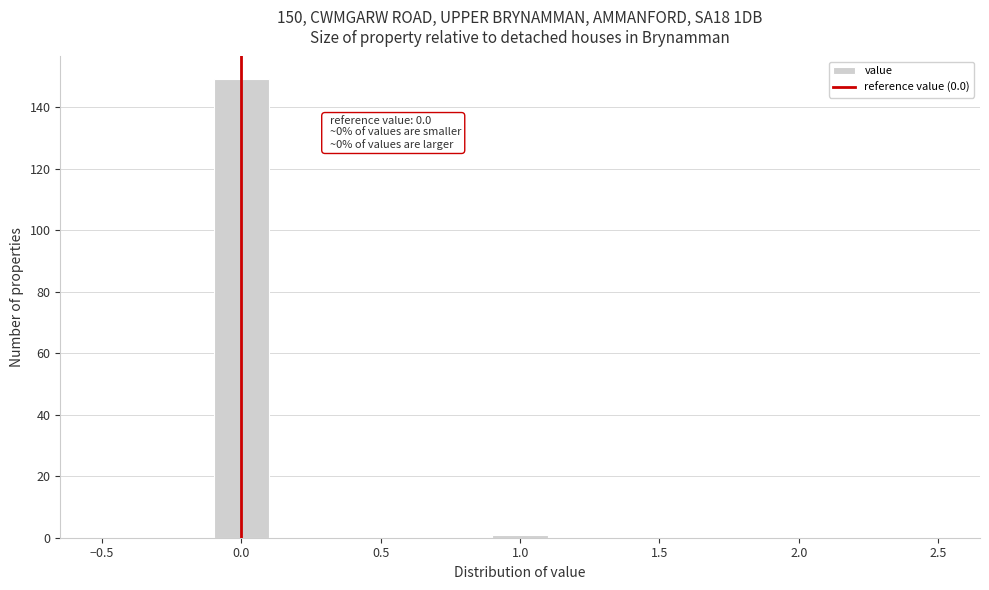

Which range on the x-axis has the tallest bar?

-0.1 to 0.1